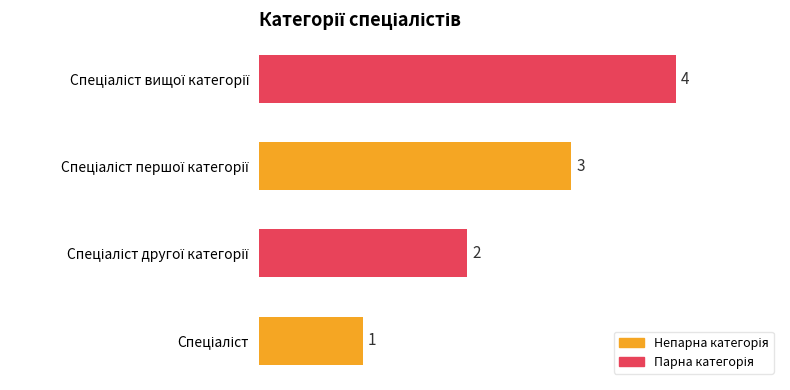

What is the sum of all values?

10